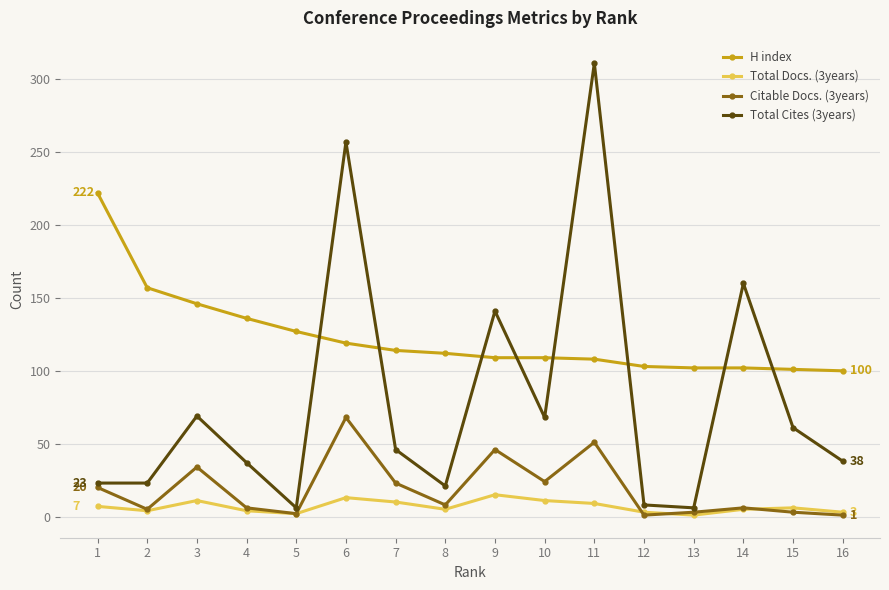

How many lines are shown in the chart?

4